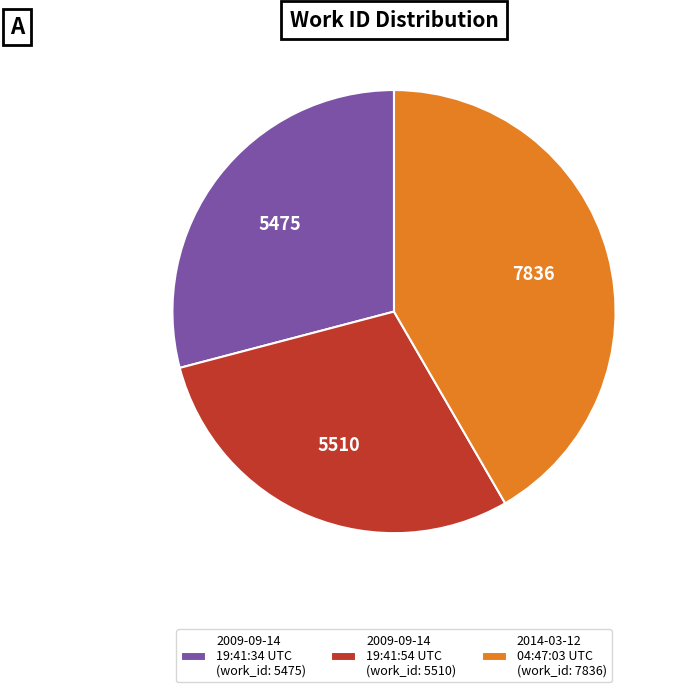

The 2009-09-14 19:41:54 UTC (work_id: 5510) slice represents 15% of the pie. True or false?

False